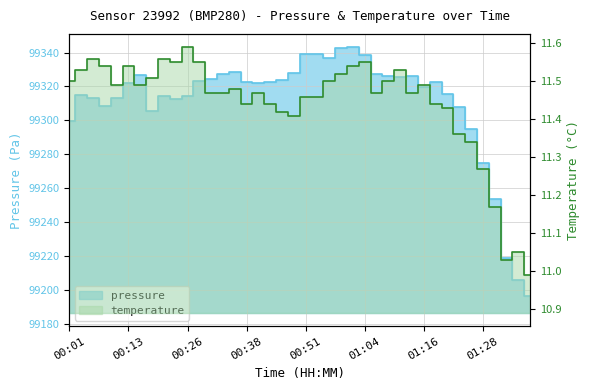

Which label corresponds to the largest value in the chart?

01:01